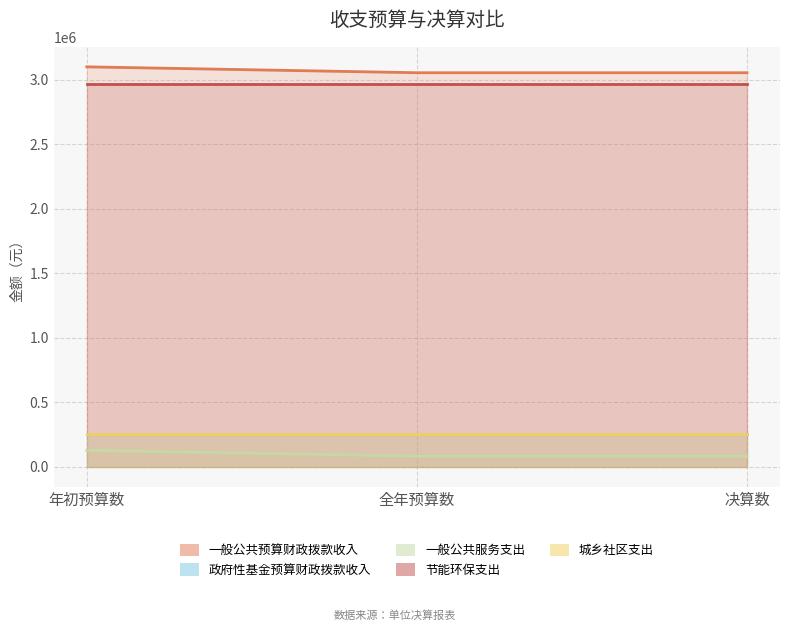

At which label is 节能环保支出 closest to 2970758?

年初预算数